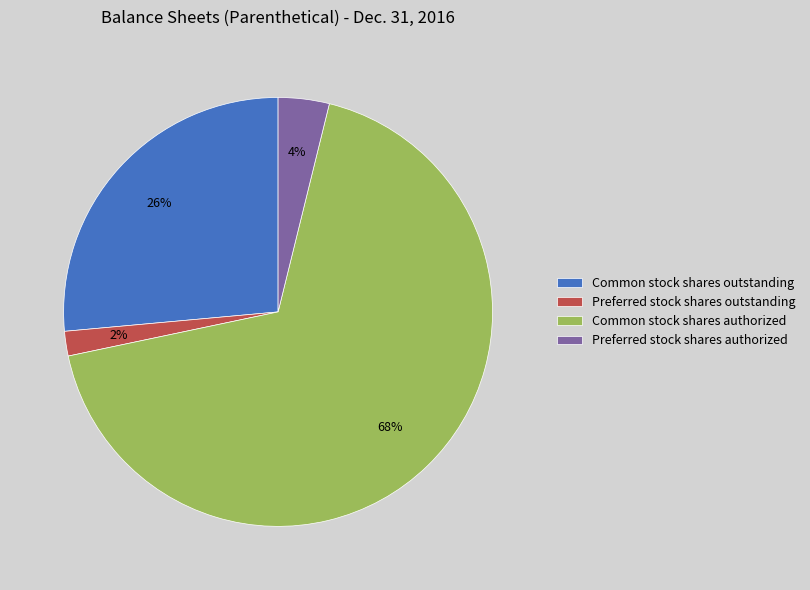

Is there a majority slice in this chart?

Yes